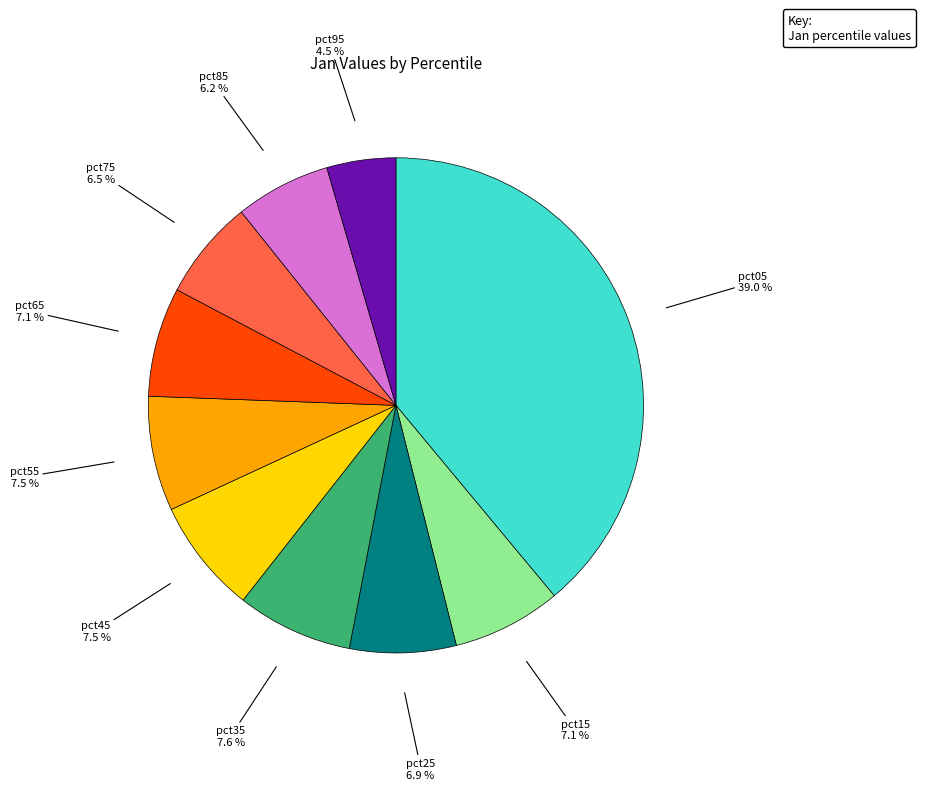

Is there any slice that represents more than half of the pie?

No